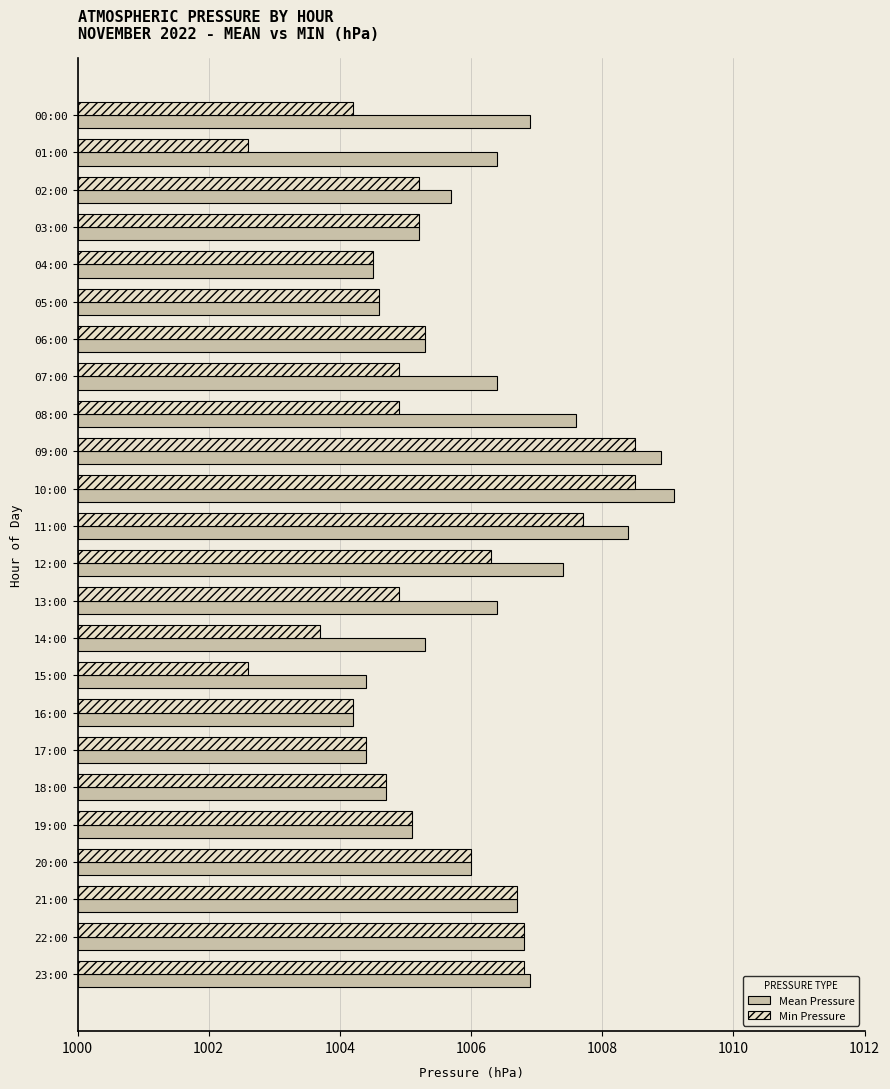

At how many categories does at least one series exceed 2?

24